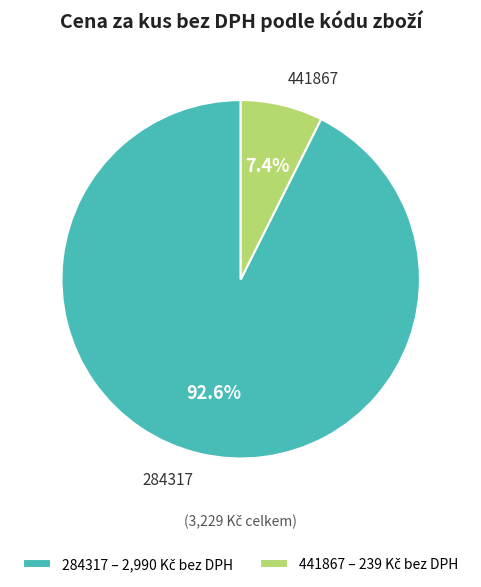

To the nearest percent, what is the difference between the 284317 and 441867 slice percentages?

85%